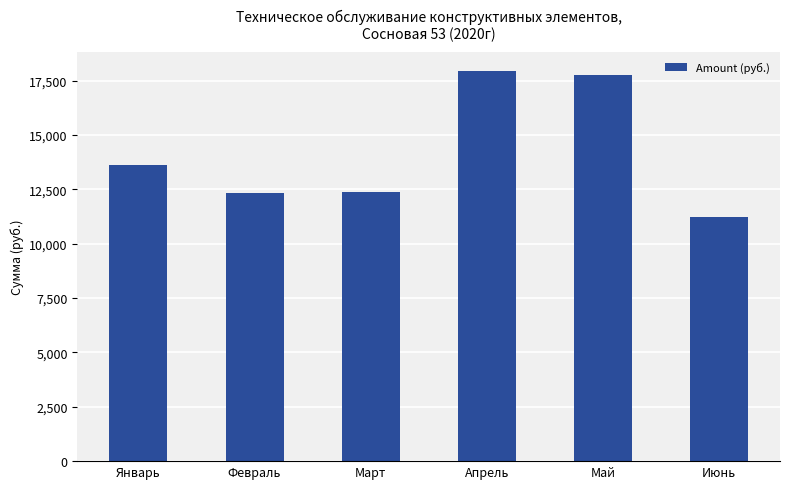

The value at Март is 12389.5. True or false?

True